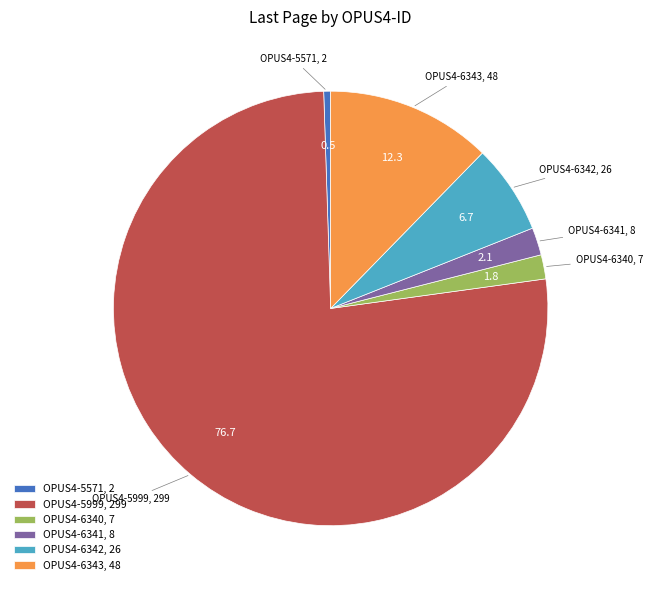

Is OPUS4-5999 the majority of the pie?

Yes